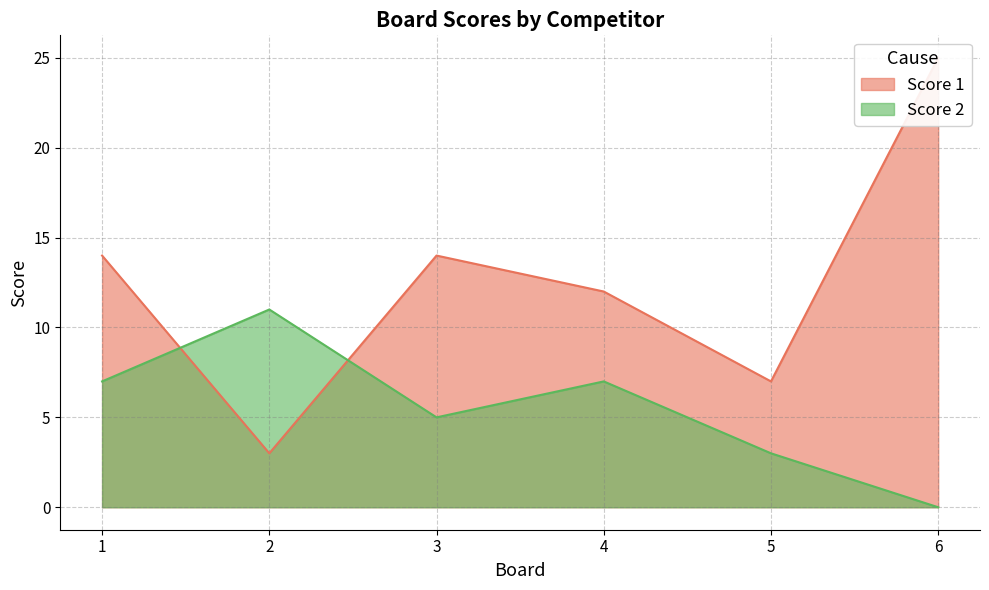

Where is the first local minimum for Score 1?

2